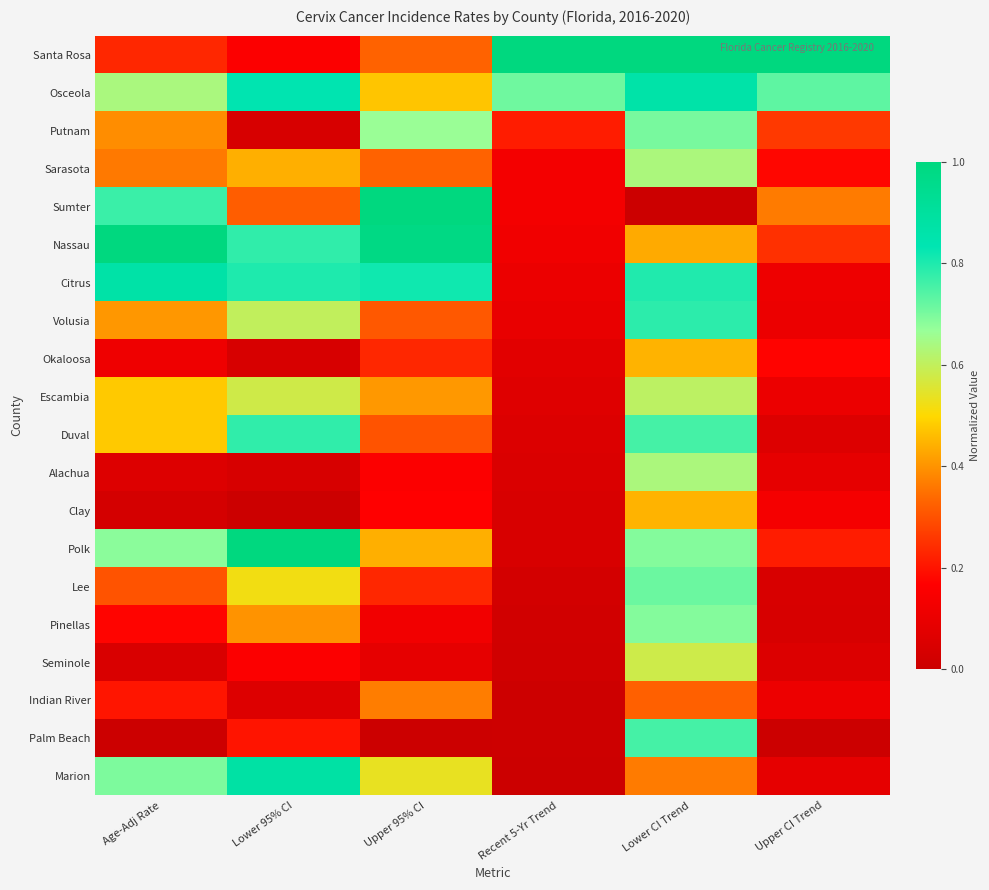

Which series has the largest range (max minus min)?

Sumter